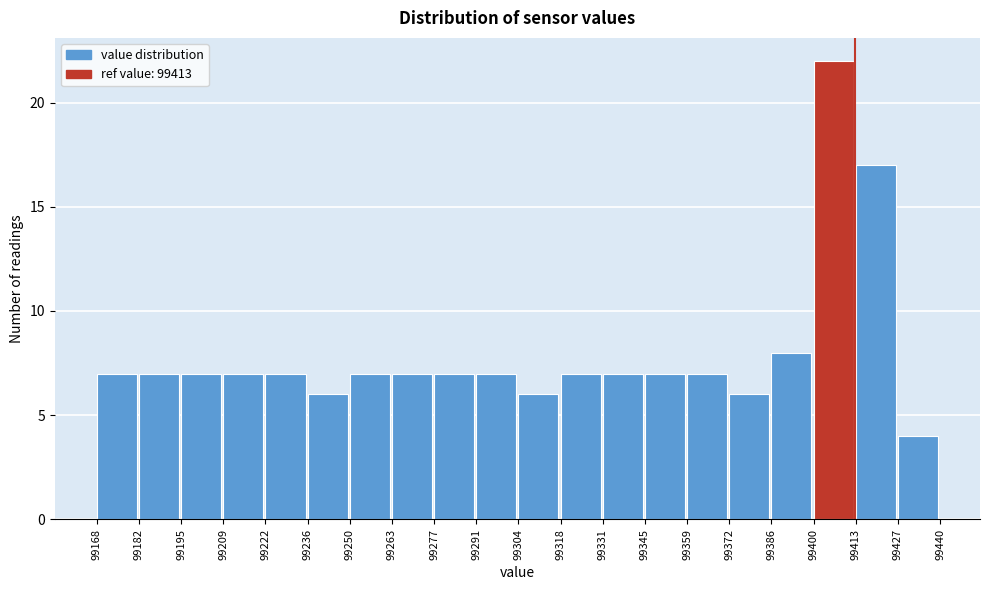

What is the height of the bar covering 99400 to 99413 on the x-axis? The values are not printed on the chart, so give them approximately, as read against the axis.

22